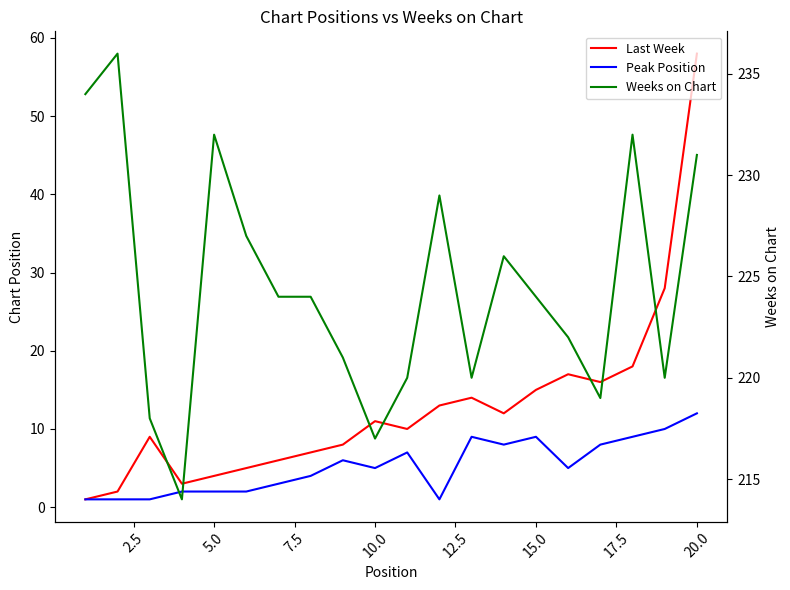

Rank the series by their maximum value, from highest to lowest.

Weeks on Chart, Last Week, Peak Position